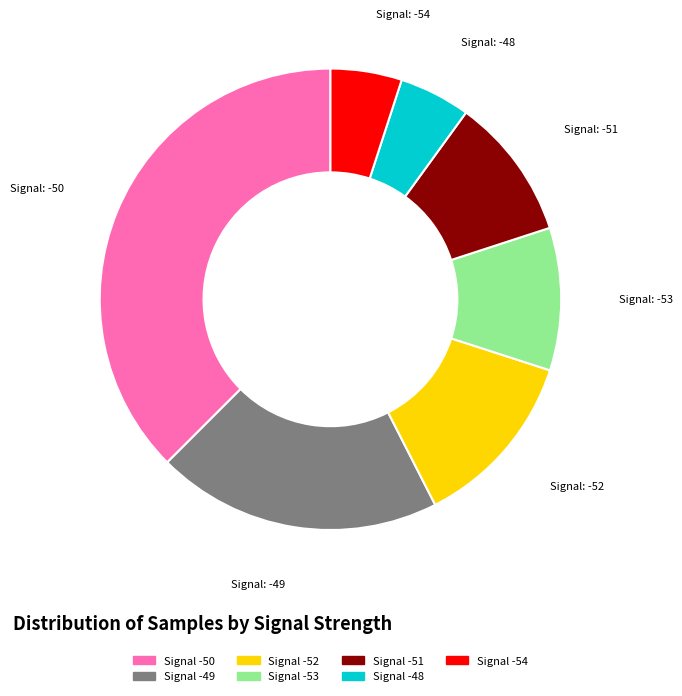

Does any single category account for the majority?

No